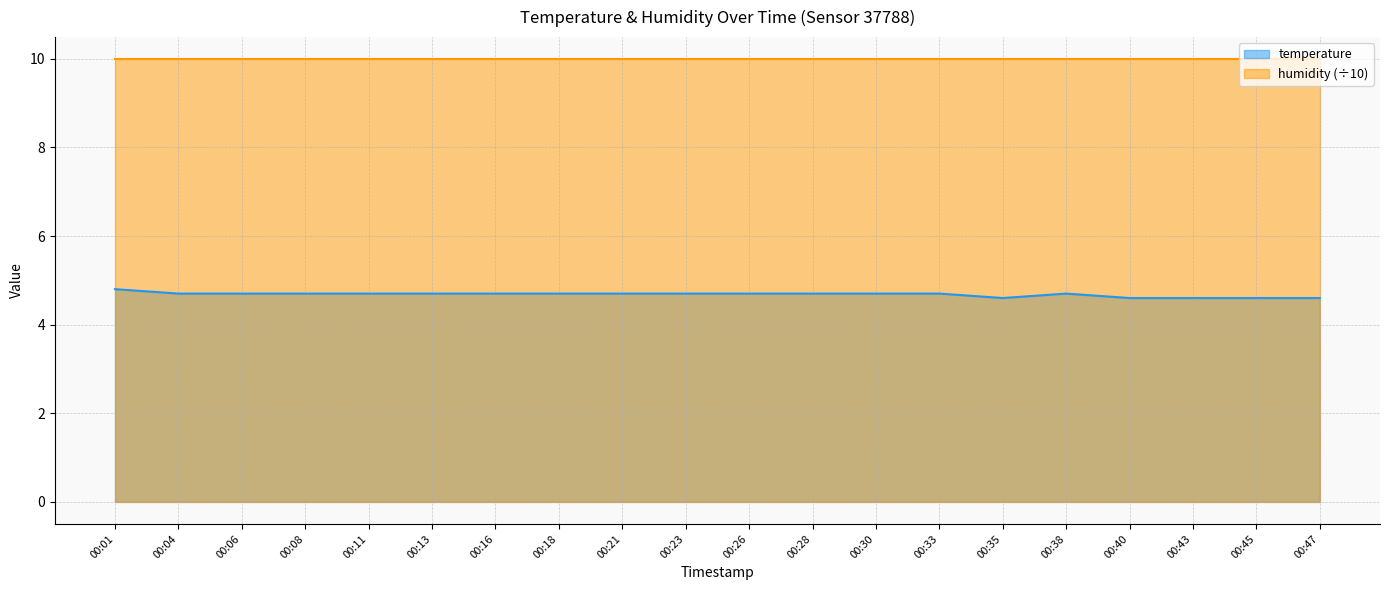

How many values are between 4 and 5?

20